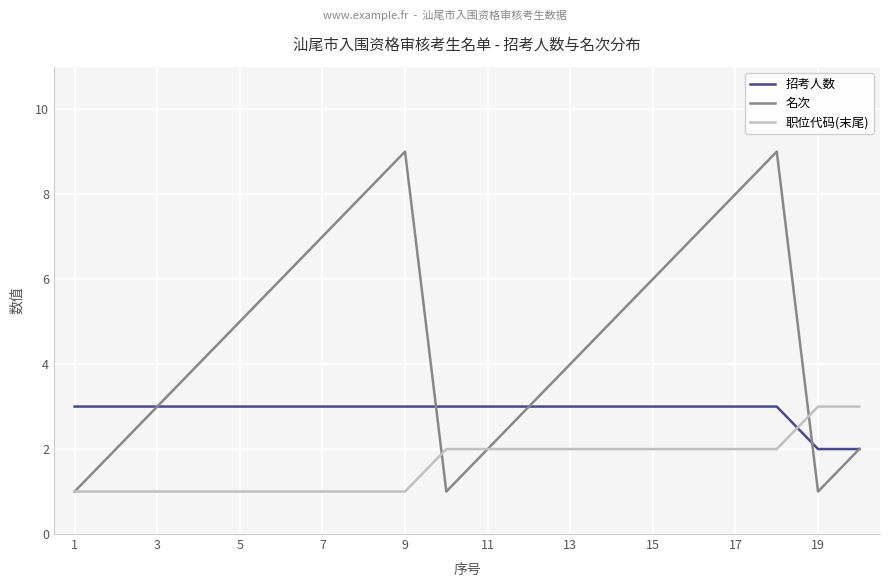

List the series in order of their overall mean, lowest first.

职位代码(末尾), 招考人数, 名次